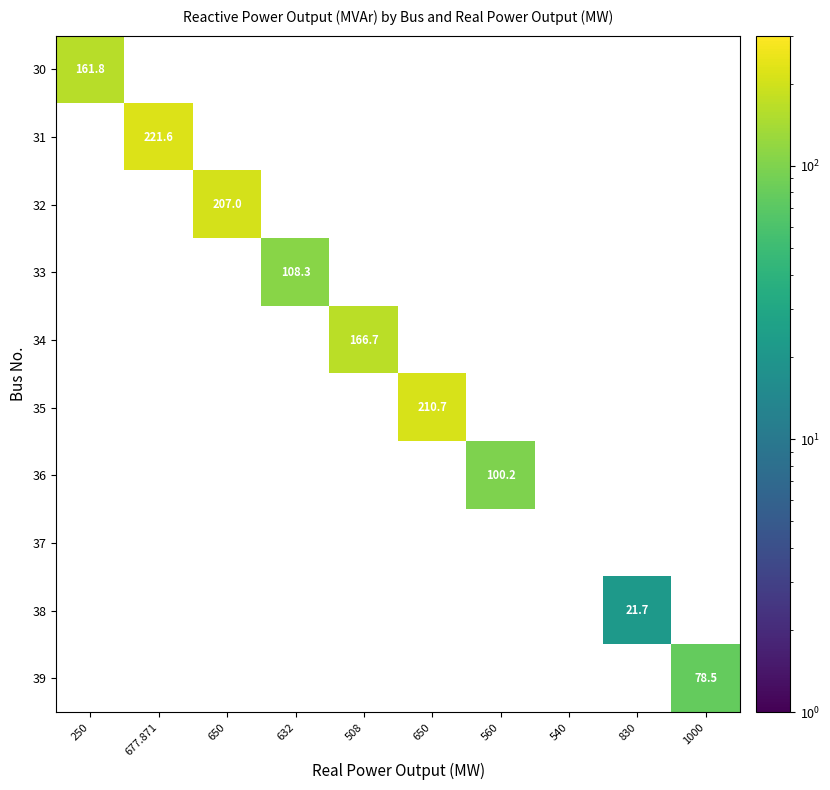

Which category has the lowest value across all series?

830